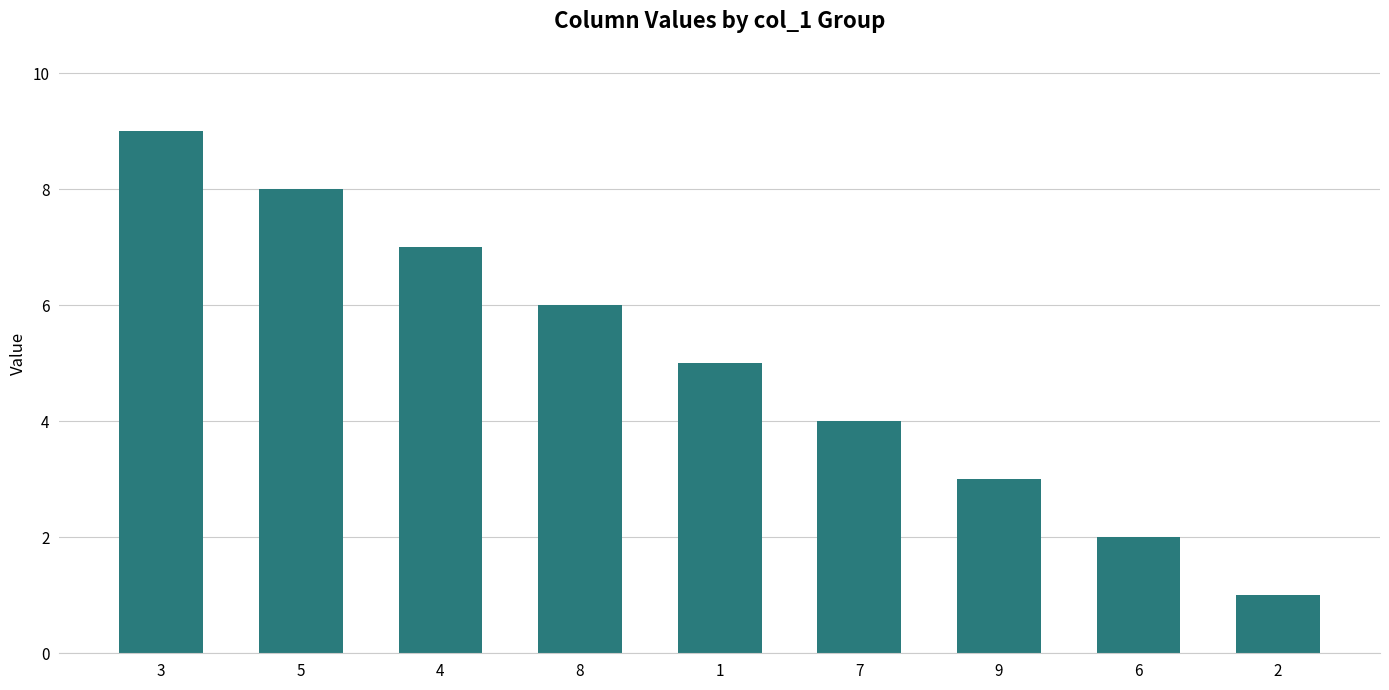

Approximately how many times larger is the value at 4 compared to 5?

0.9